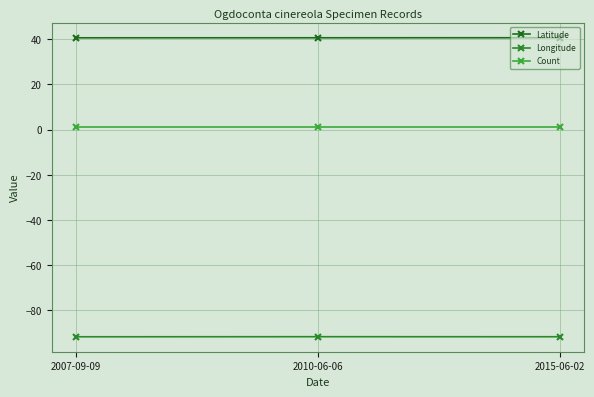

Rank the series by their maximum value, from lowest to highest.

Longitude, Count, Latitude